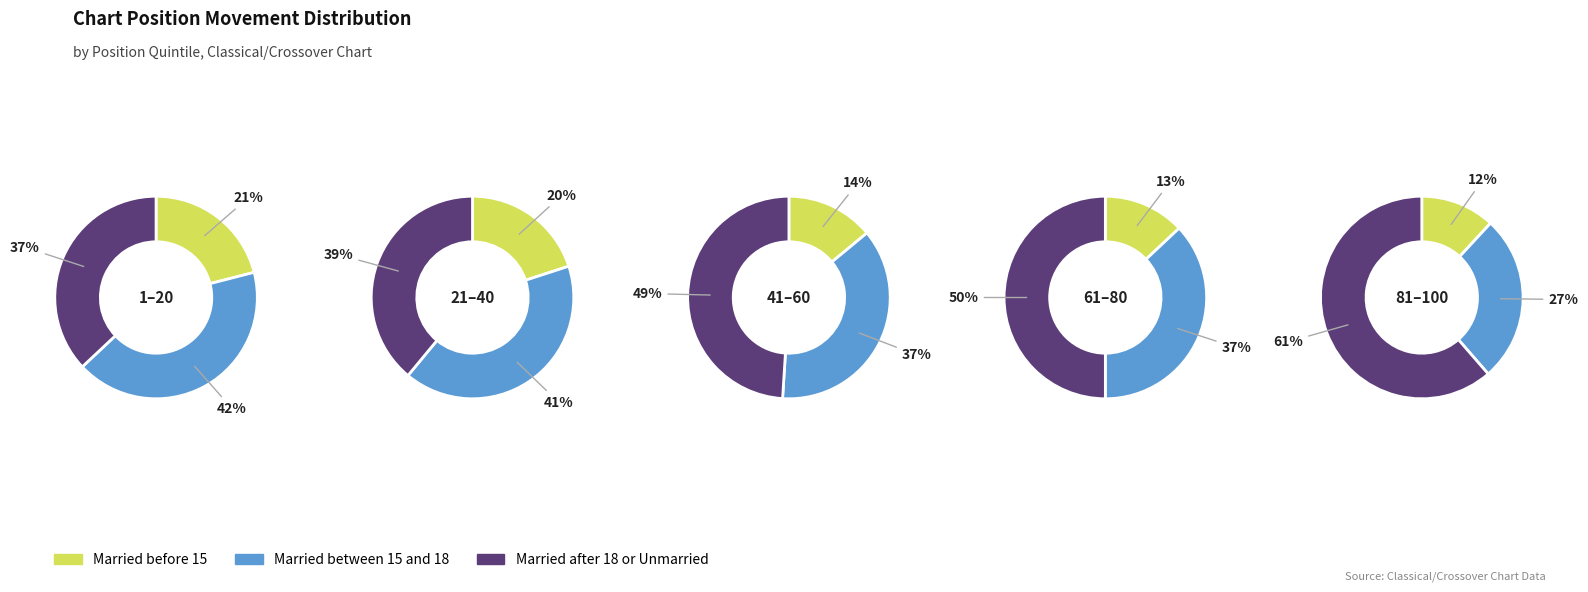

Rank the series by their average value, from lowest to highest.

Married before 15, Married between 15 and 18, Married after 18 or Unmarried